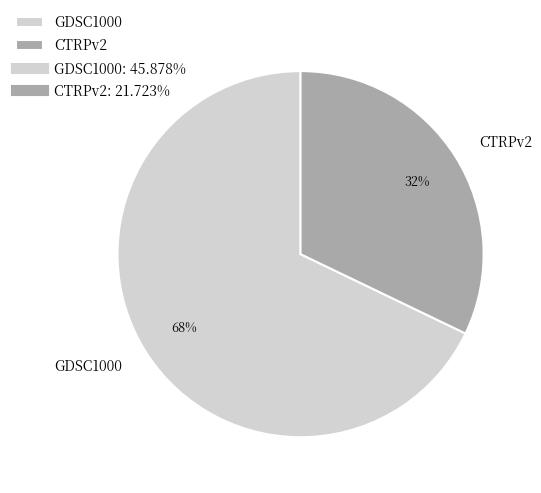

Is the sum of GDSC1000 and CTRPv2 greater than half?

Yes